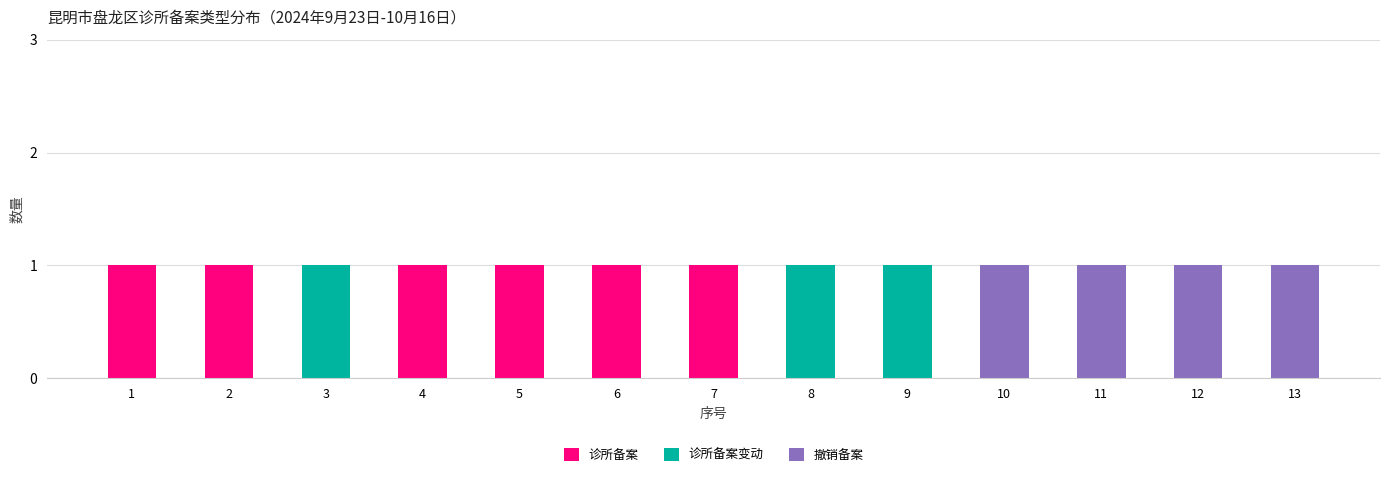

How many series are shown in this chart?

3